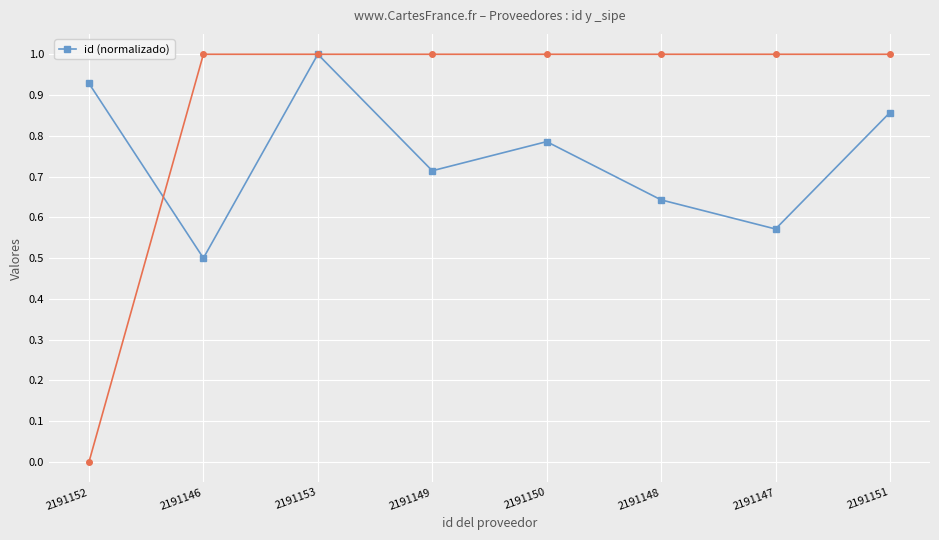

What is the change in value from 2191146 to 2191151?

+0.4